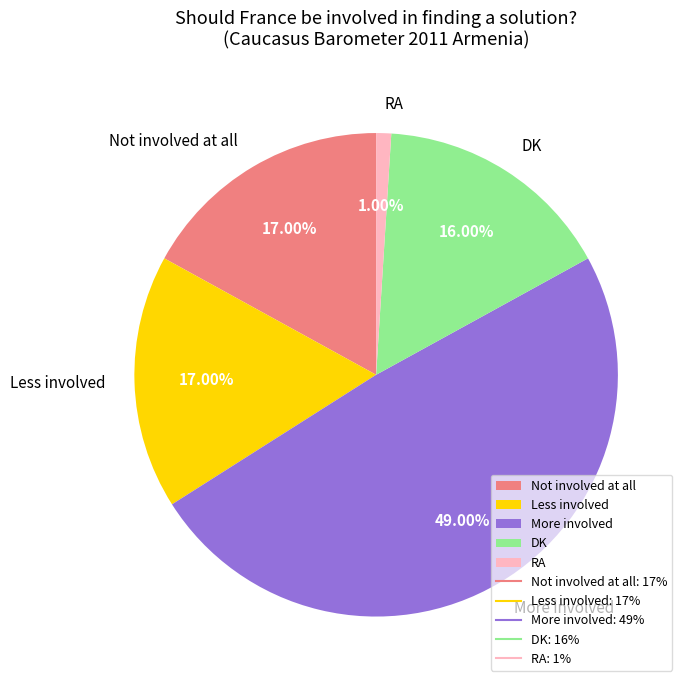

Is there any slice that represents more than half of the pie?

No